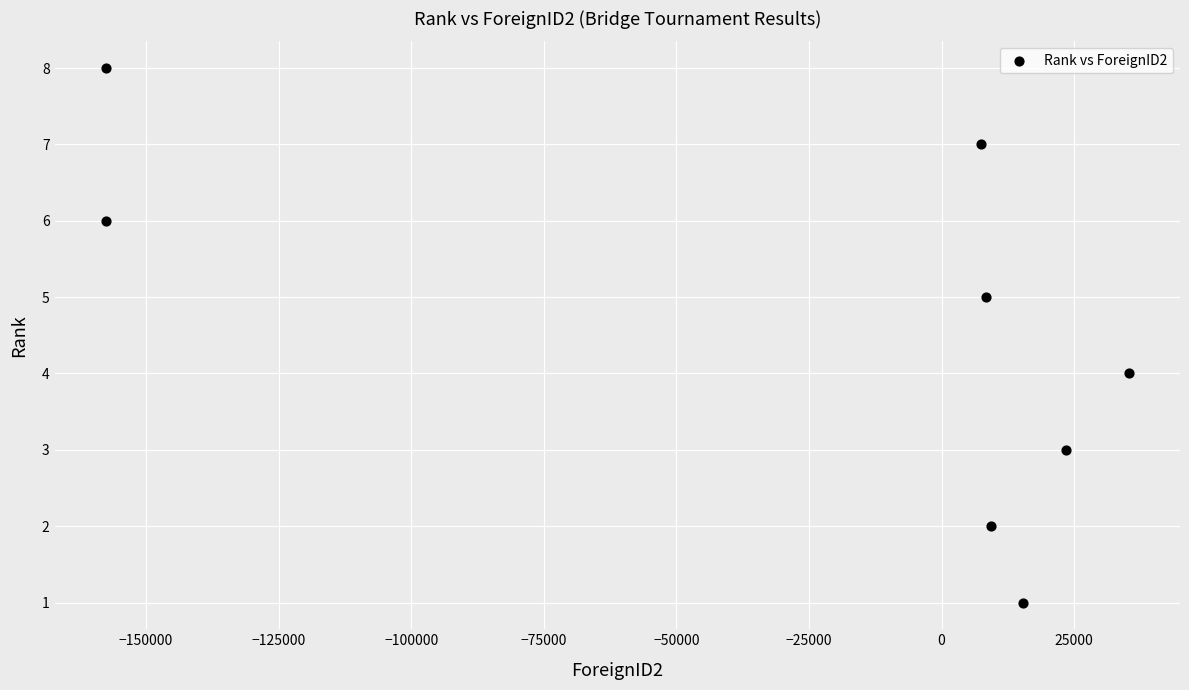

What is the range of Y values (max minus min)?

7